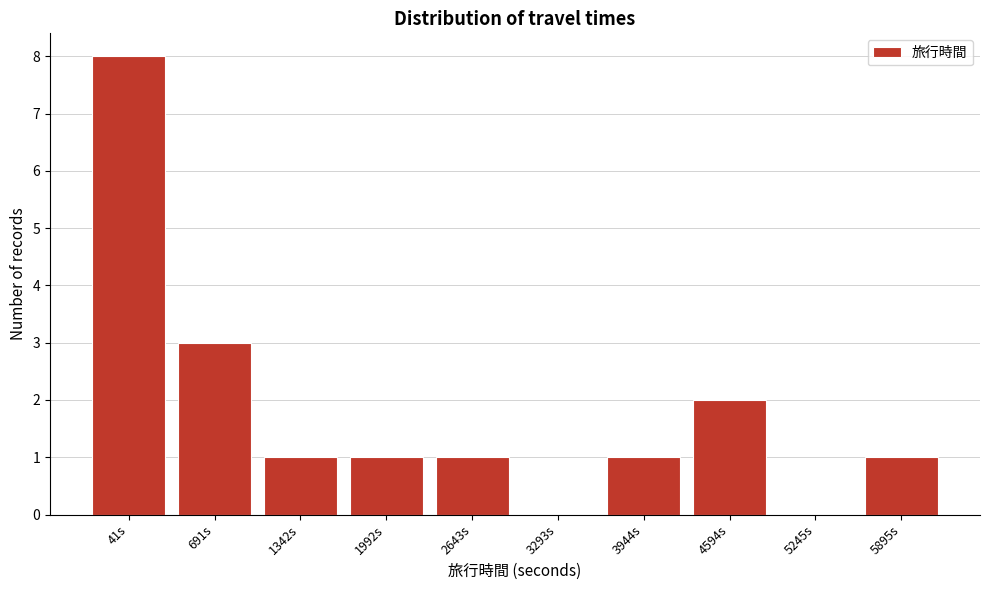

Reading left to right, what are all the values shown in this chart?

41s=8	691s=3	1342s=1	1992s=1	2643s=1	3293s=0	3944s=1	4594s=2	5245s=0	5895s=1